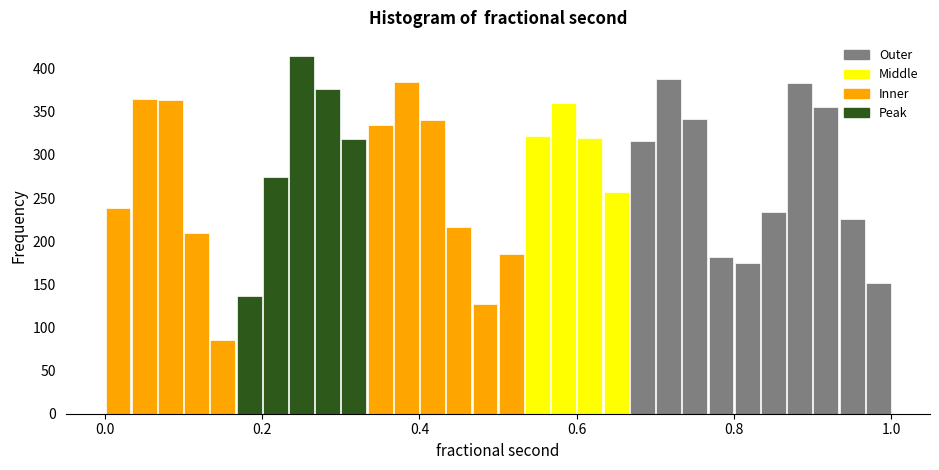

Read against the x-axis, roughly where is the centre of the tallest bar?

0.26